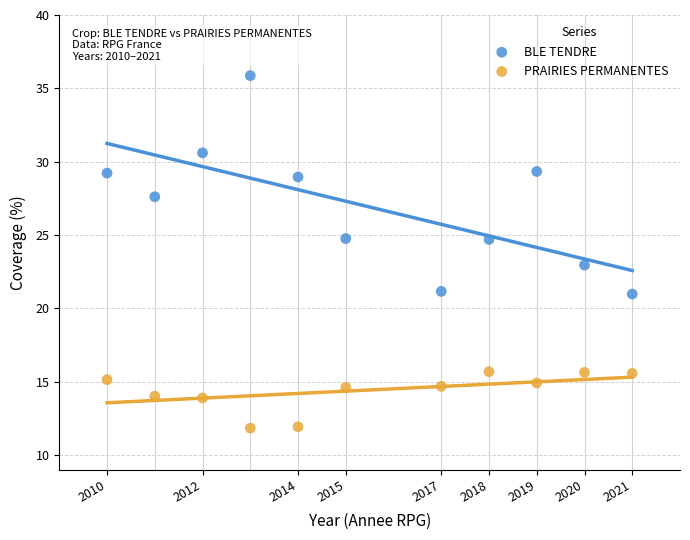

What are all the series names shown in the legend?

BLE TENDRE, PRAIRIES PERMANENTES